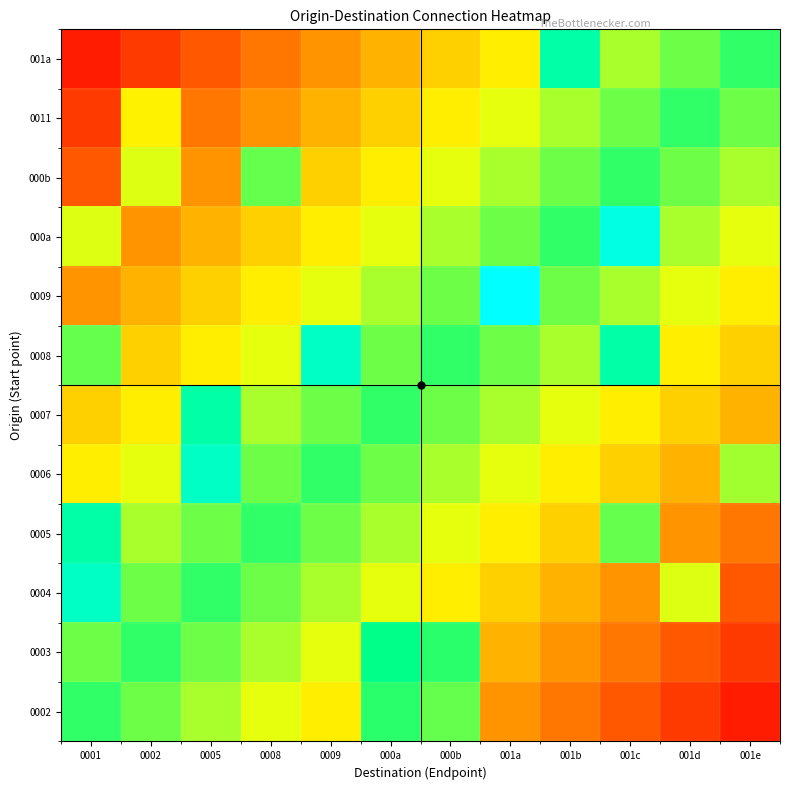

At which category does the chart reach its peak across all series?

001a